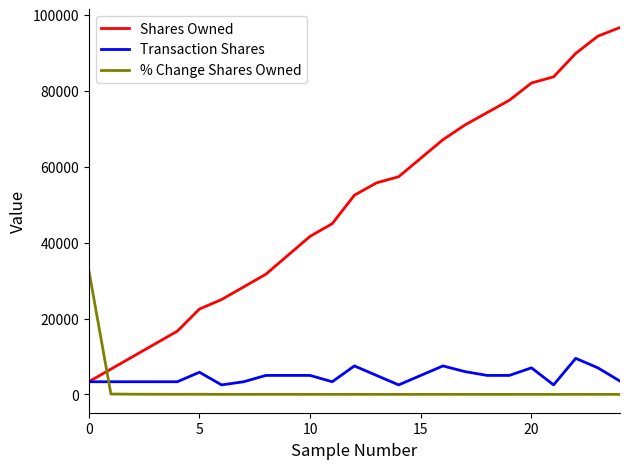

Is this an area chart (filled region under the line)?

No